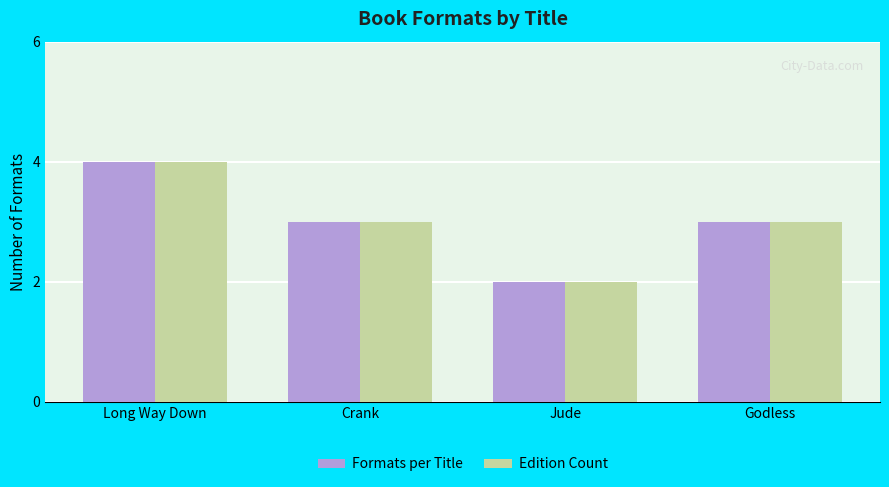

What is the minimum value for Edition Count?

2